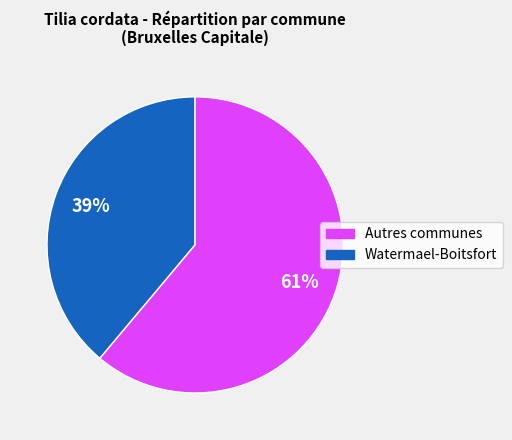

How many slices are in this pie chart?

2